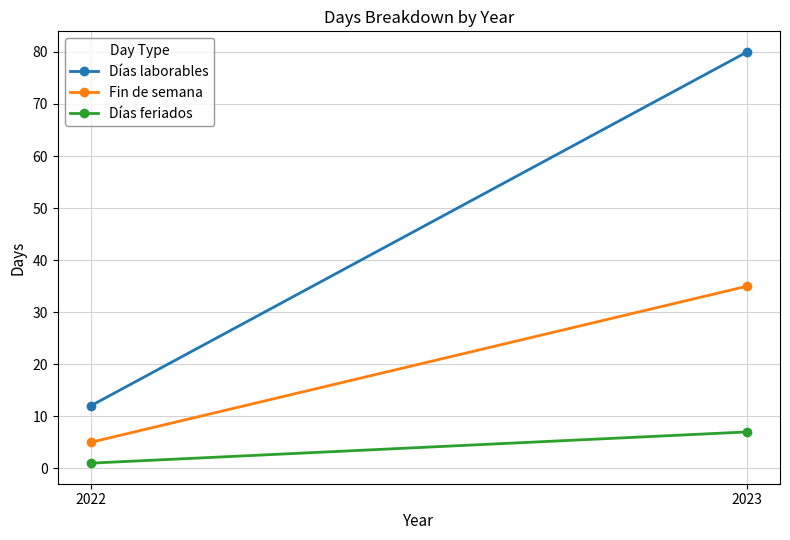

What is the spread (max minus min) of values at 2022?

11